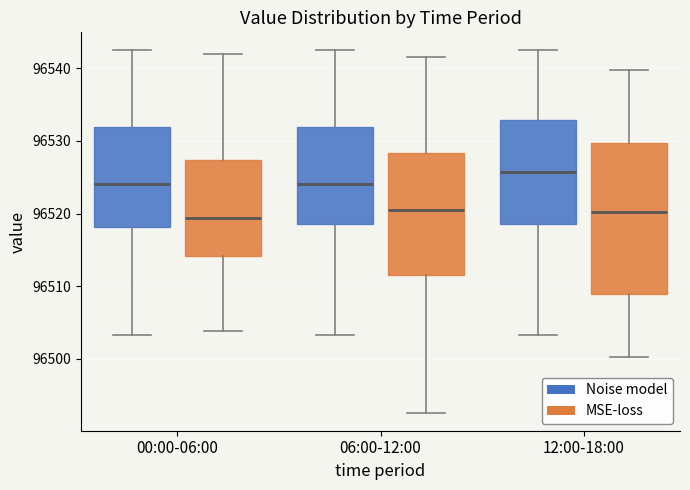

Reading left to right, transcribe this box plot: for each box, give where its median line is, the range the box spans, and where its two whiskers end, as read against the y-axis. The values are not printed on the chart, so give them approximately, as read against the axis.

00:00-06:00 (Noise model): median 96524, box 96518 to 96532, whiskers 96503 to 96542
00:00-06:00 (MSE-loss): median 96519, box 96514 to 96527, whiskers 96504 to 96542
06:00-12:00 (Noise model): median 96524, box 96519 to 96532, whiskers 96503 to 96542
06:00-12:00 (MSE-loss): median 96520, box 96512 to 96528, whiskers 96493 to 96542
12:00-18:00 (Noise model): median 96526, box 96519 to 96533, whiskers 96503 to 96542
12:00-18:00 (MSE-loss): median 96520, box 96509 to 96530, whiskers 96500 to 96540